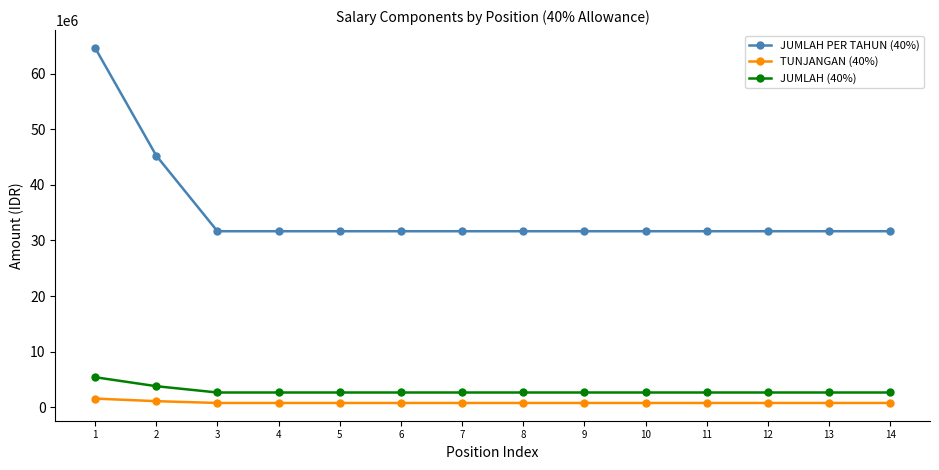

What is the sum of all JUMLAH (40%) values?

40831000